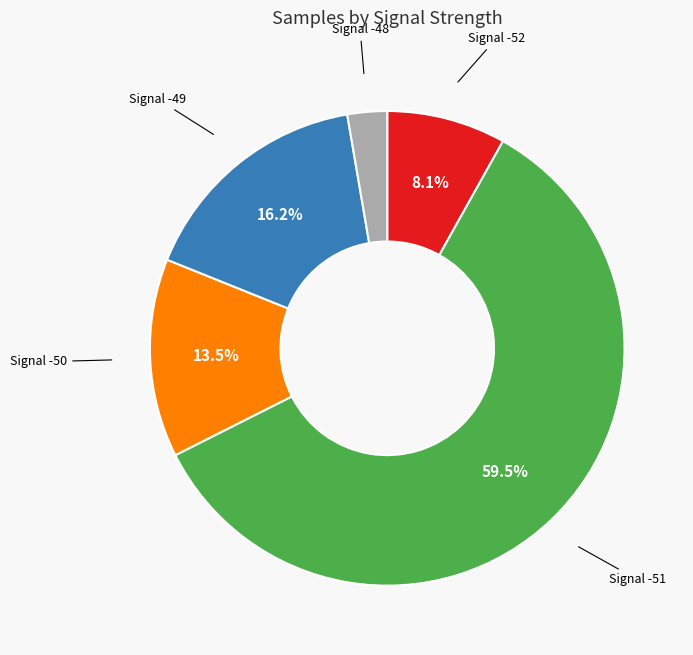

Does any single category account for the majority?

Yes